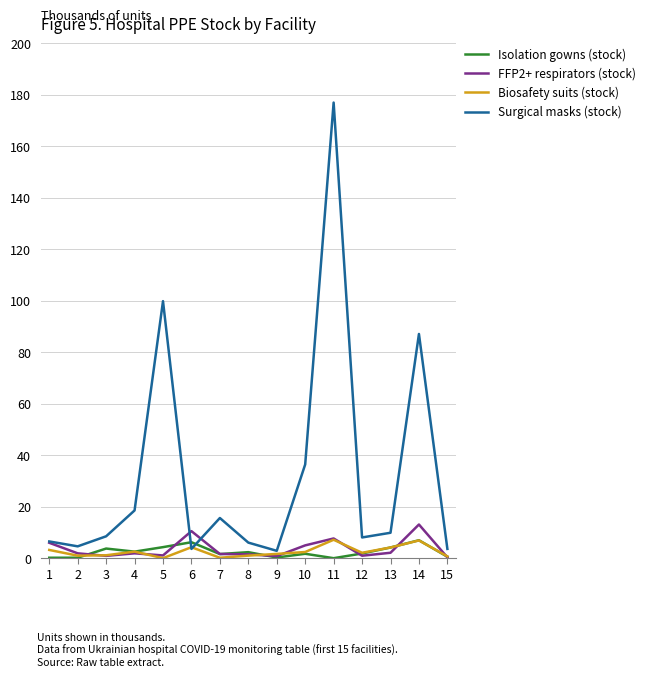

Is it true that FFP2+ respirators (stock) equals 10.5 at 6?

True